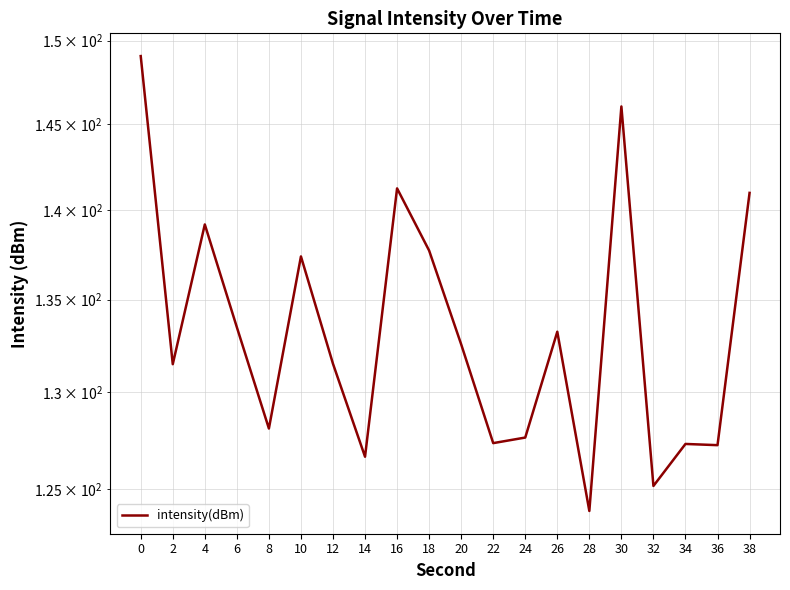

What is the greatest value displayed?

149.1